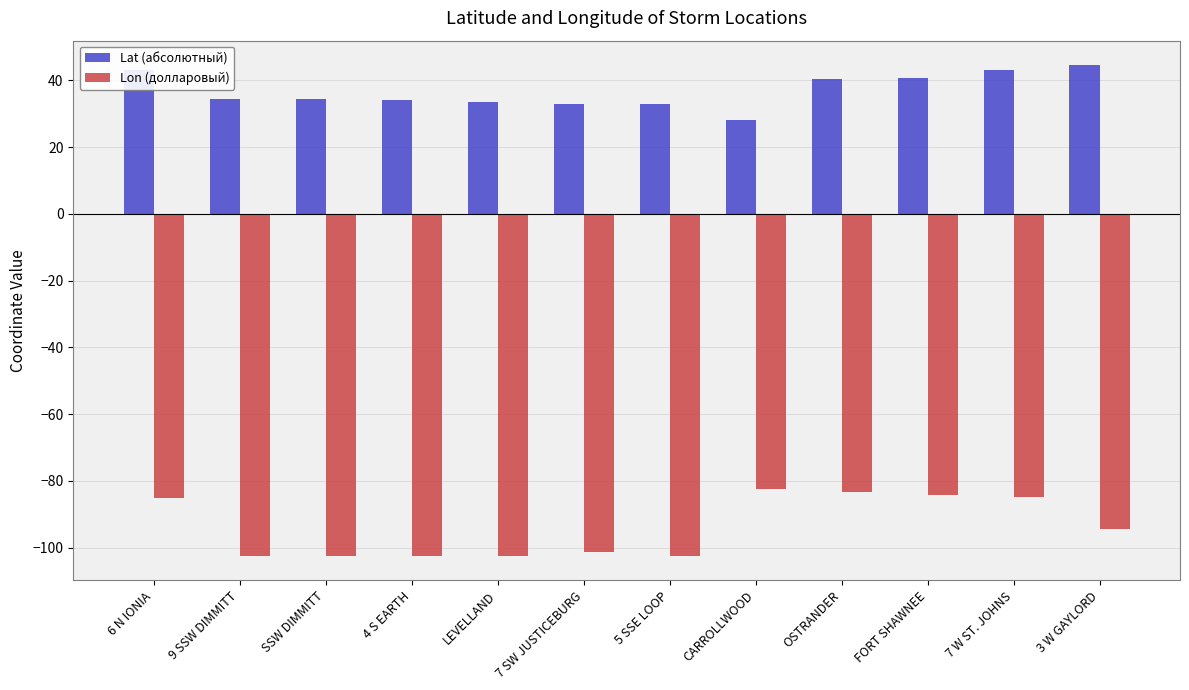

What is the value of the Lon (долларовый) bar at the 2nd from the left?

-102.4